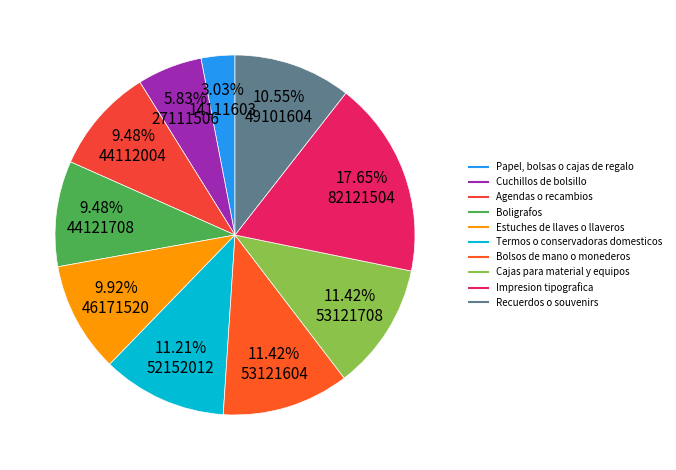

What percentage is the Boligrafos slice, to the nearest percent?

9%